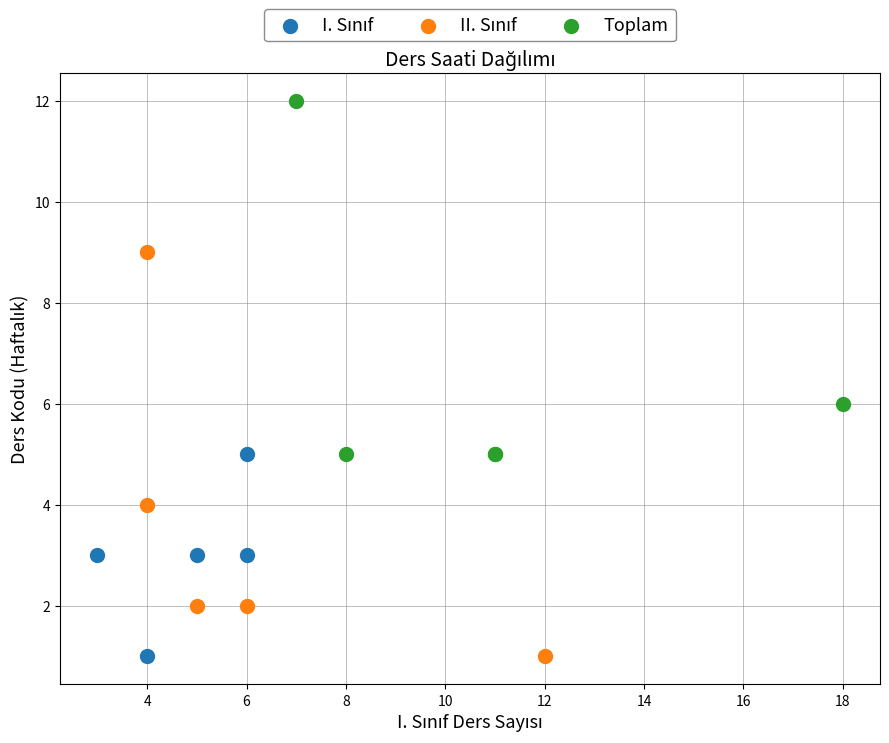

Which series reaches the maximum Y coordinate?

Toplam